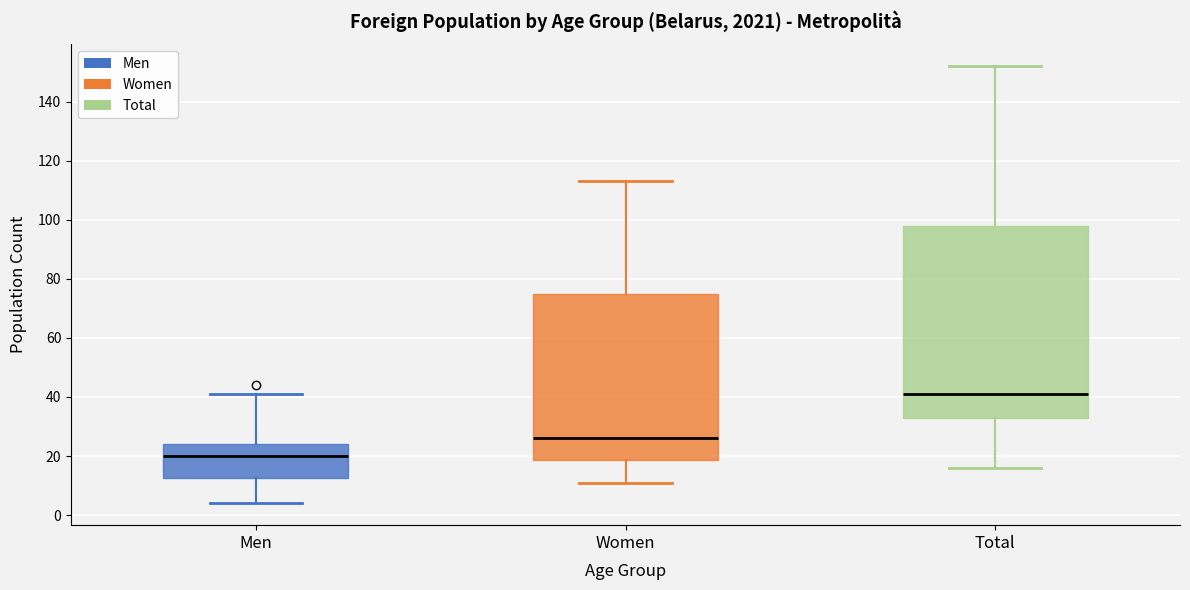

Reading left to right, transcribe this box plot: for each box, give where its median line is, the range the box spans, and where its two whiskers end, as read against the y-axis. The values are not printed on the chart, so give them approximately, as read against the axis.

Men: median 20, box 12 to 24, whiskers 4 to 42
Women: median 26, box 18 to 76, whiskers 12 to 114
Total: median 42, box 34 to 98, whiskers 16 to 152